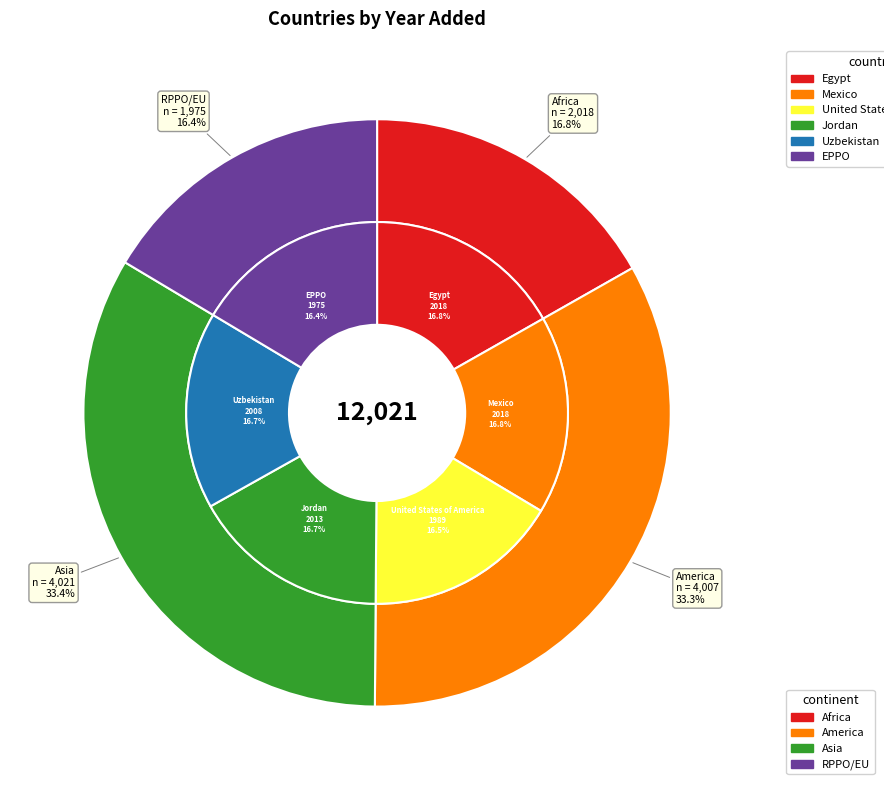

How many slices are in this pie chart?

6